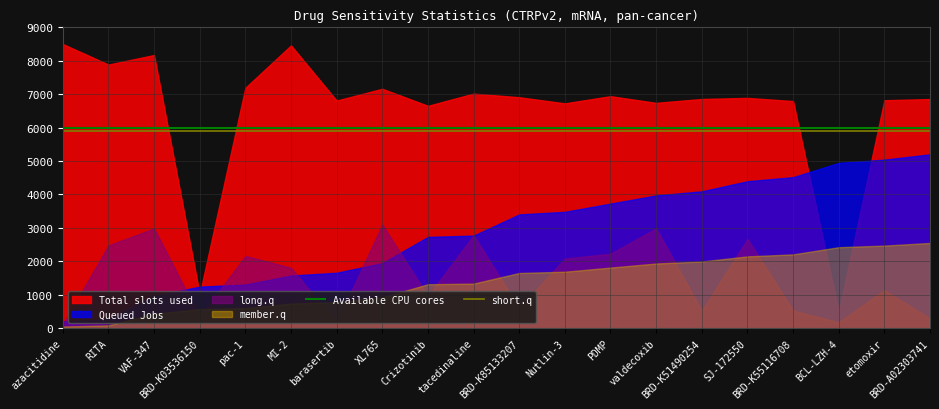

Count the number of data series in this chart.

4